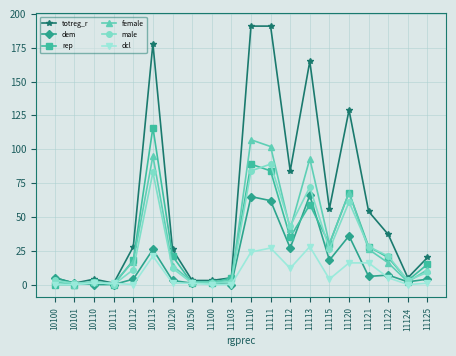

Which series ends up on top after the final intersection of dcl and rep?

rep